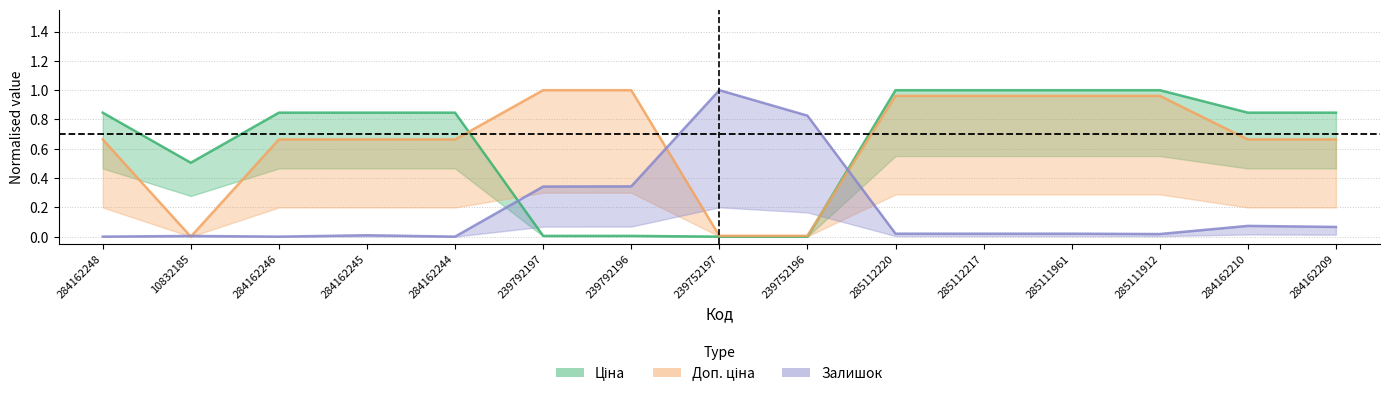

Between 10832185 and 239792197, which series saw the biggest shift?

Доп. ціна